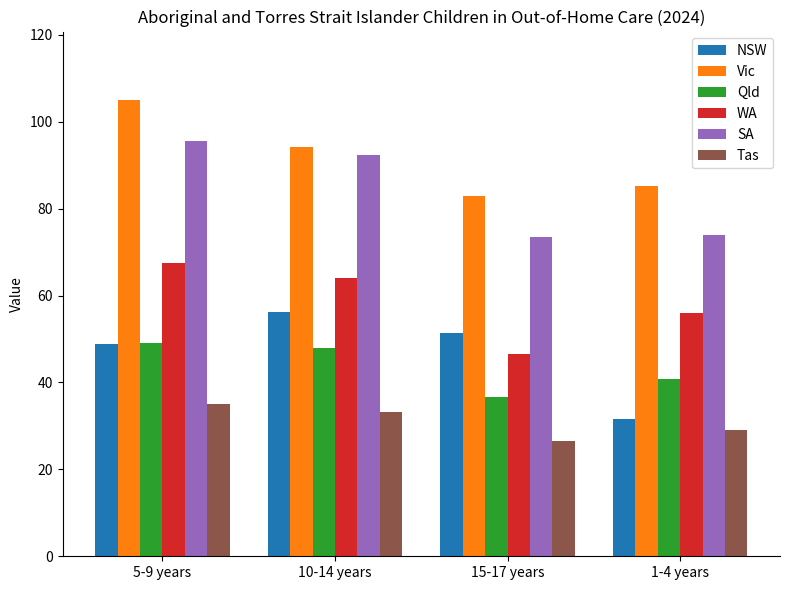

The NSW series shows 68.7 at 15-17 years. True or false?

False